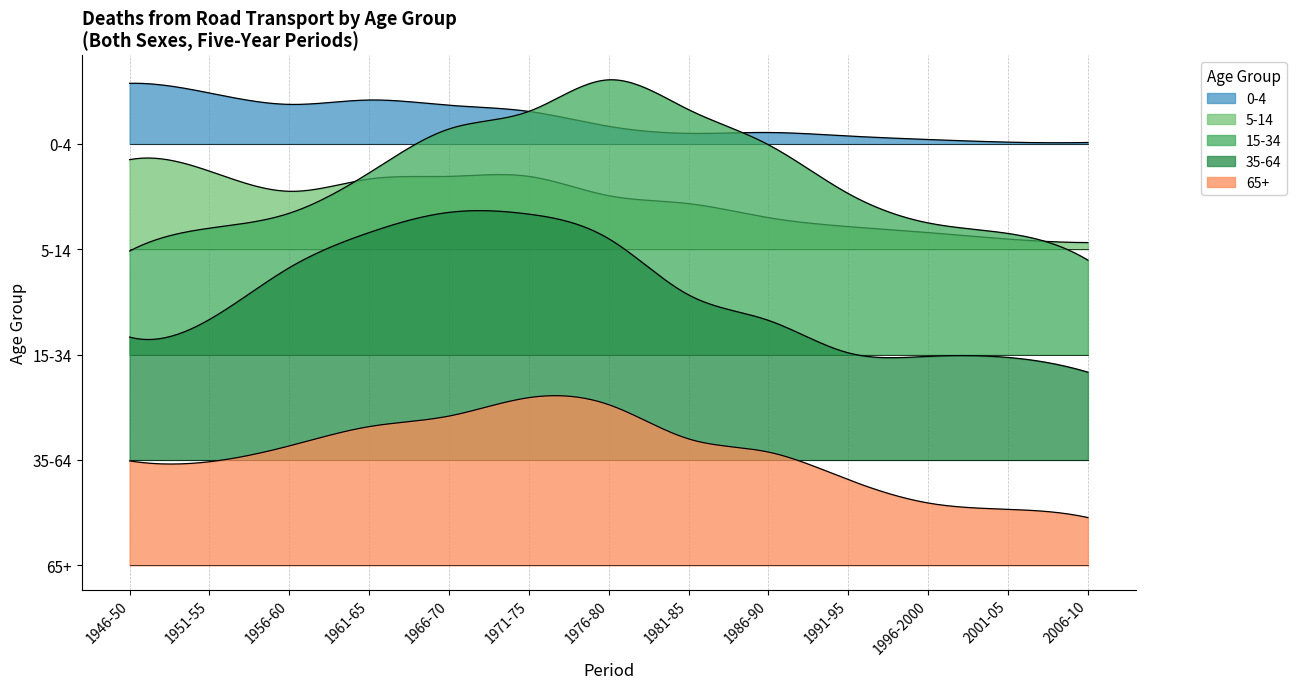

At which label is 5-14 closest to 54?

7